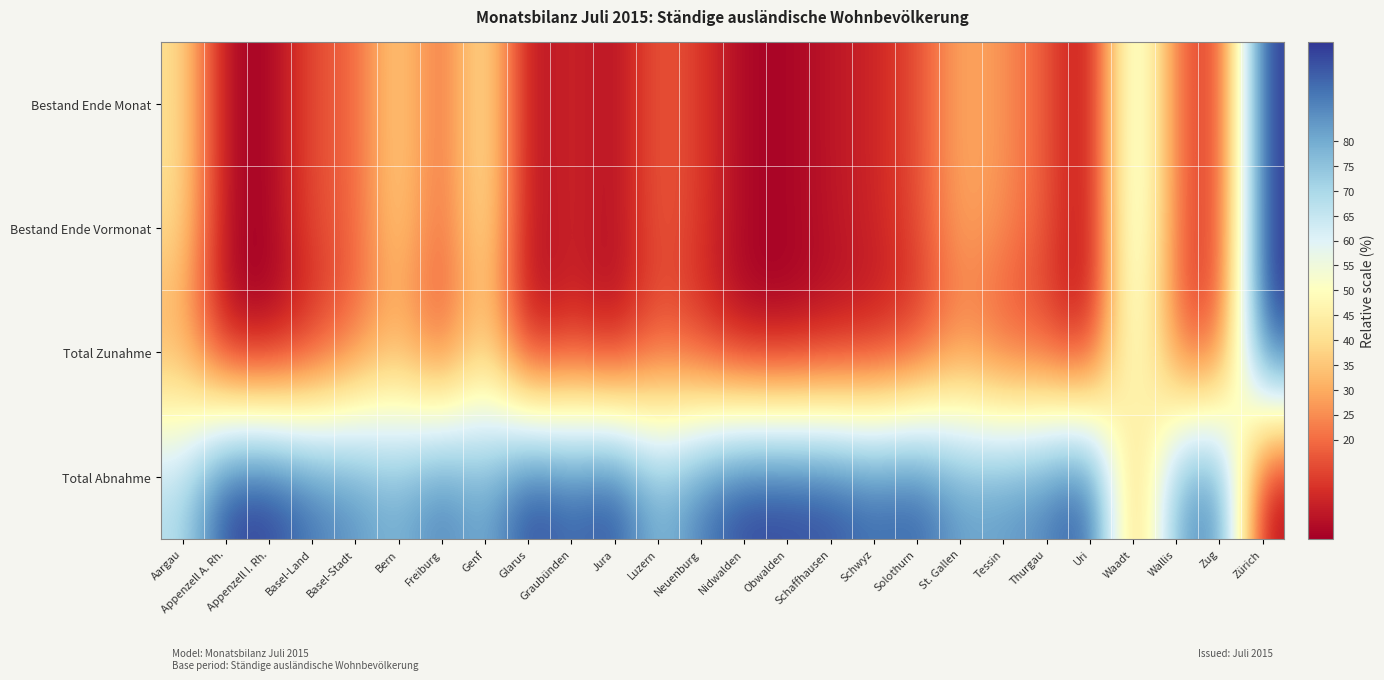

At which category does the chart reach its peak across all series?

Zürich